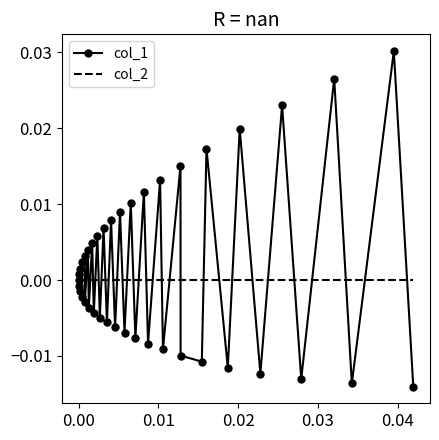

Rank the series by their maximum value, from highest to lowest.

col_1, col_2